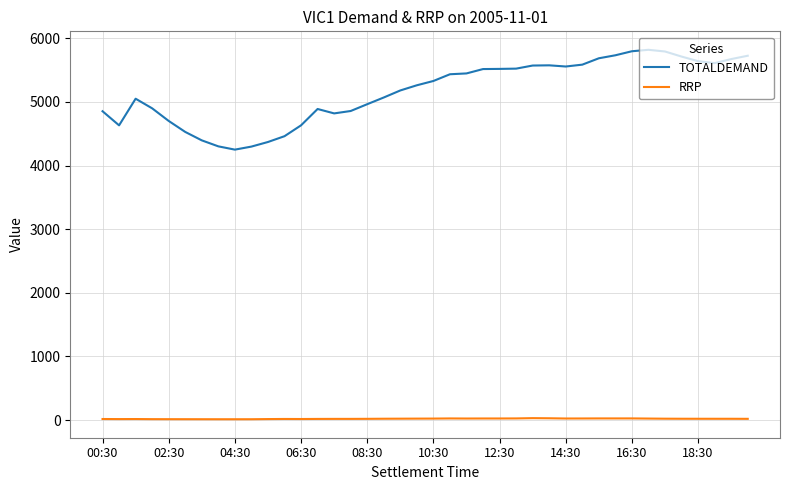

Does the chart display data point markers on the line(s)?

No